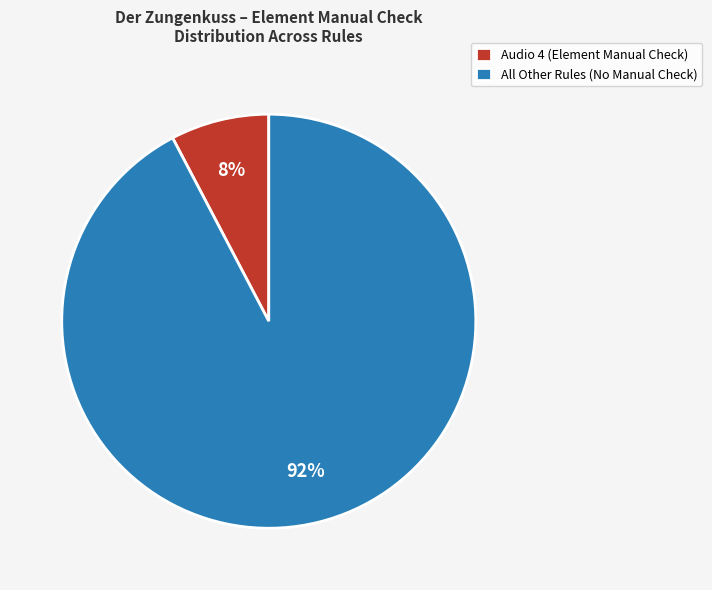

Count the number of slices in the pie.

2